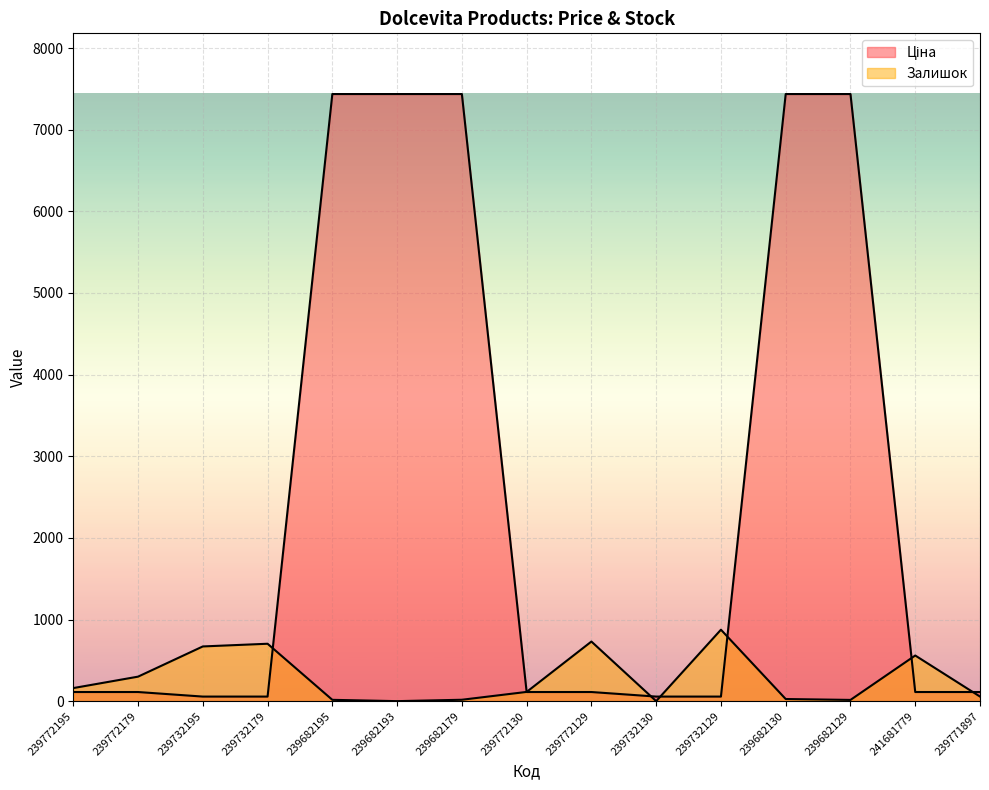

Which series has the widest spread of values?

Ціна